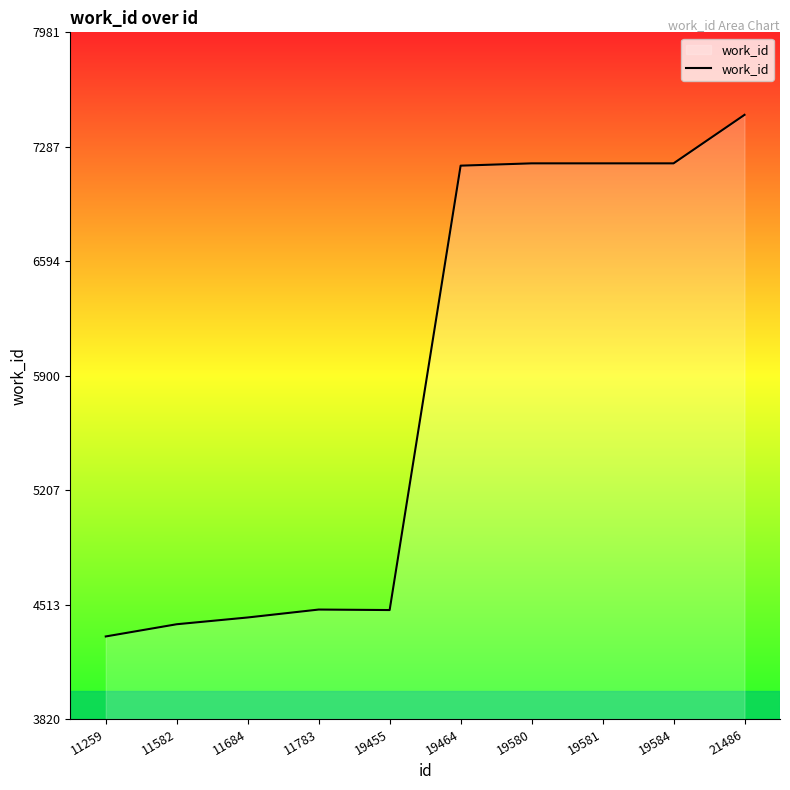

Approximately how many times larger is the value at 11259 compared to 19580?

0.6